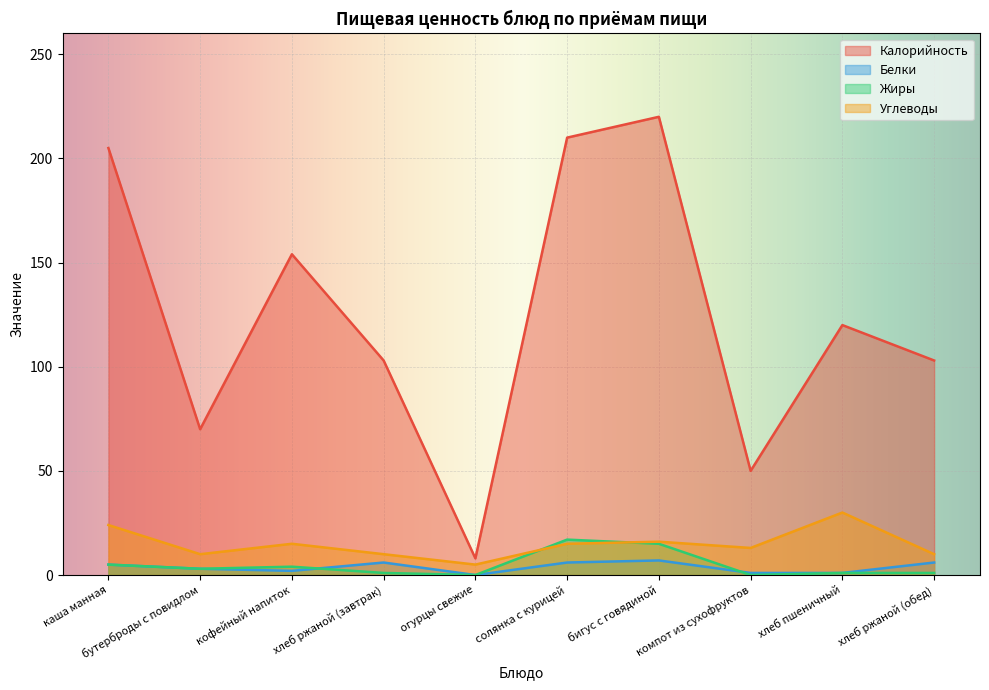

True or false: Белки and Углеводы cross at least once.

False